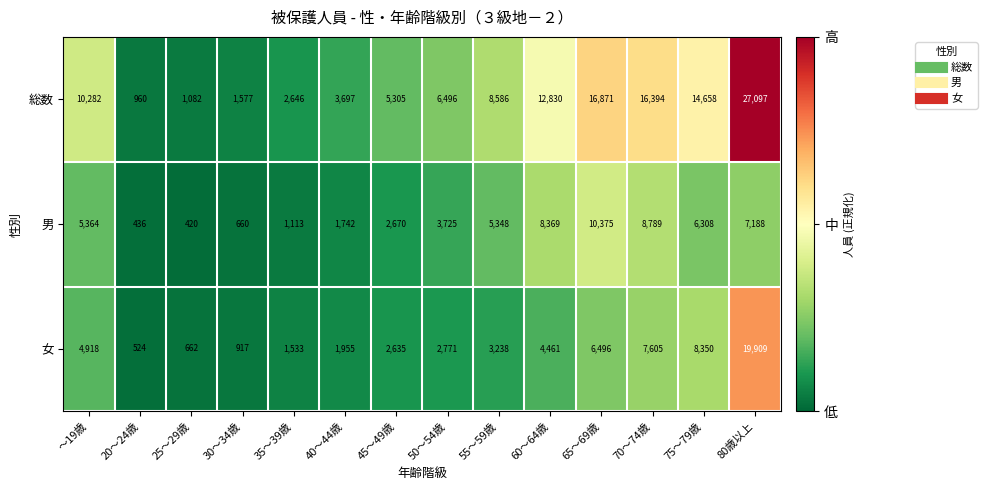

Which series has the largest total across all categories?

総数